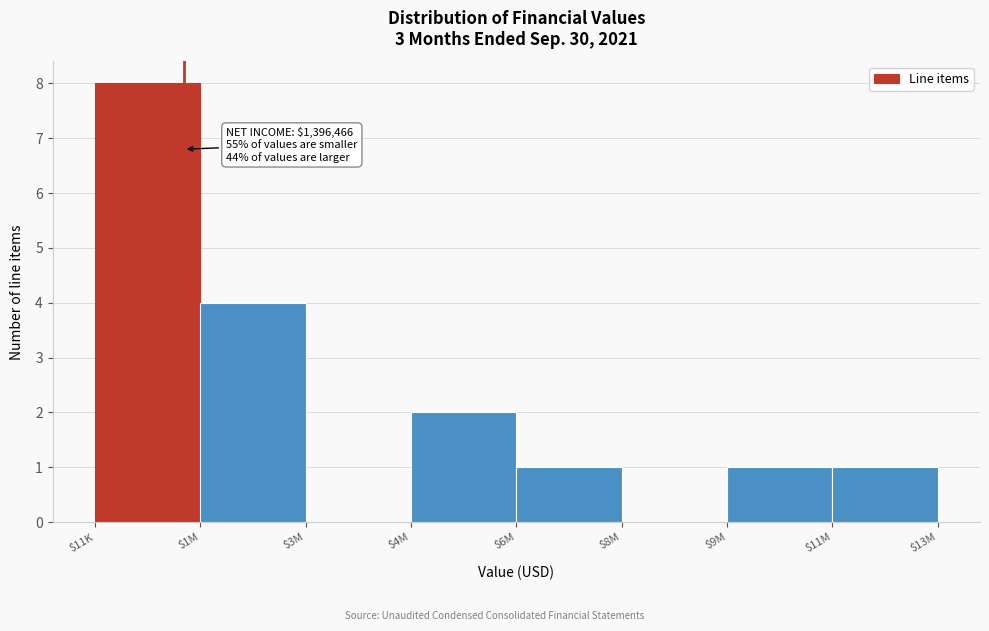

Which category has the highest value across all series?

$11K